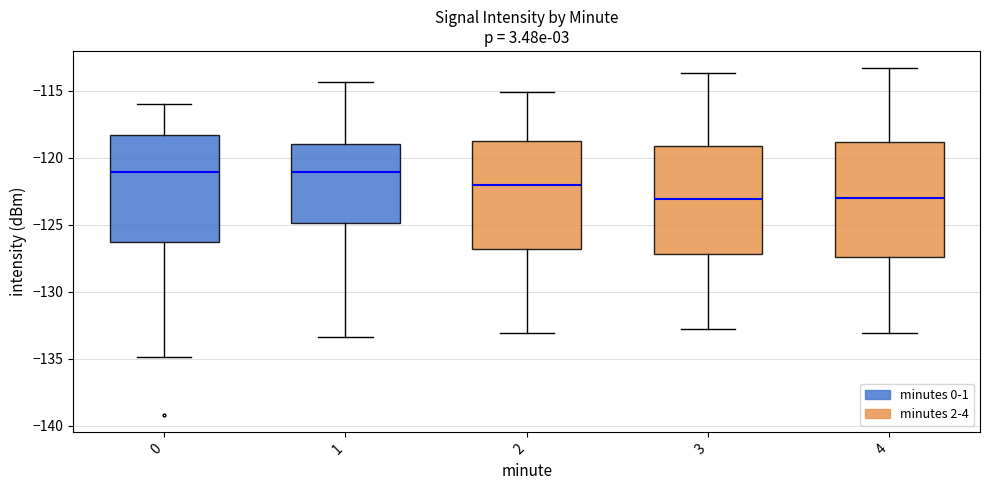

Reading left to right, transcribe this box plot: for each box, give where its median line is, the range the box spans, and where its two whiskers end, as read against the y-axis. The values are not printed on the chart, so give them approximately, as read against the axis.

0: median -121.0, box -126.5 to -118.5, whiskers -135.0 to -116.0
1: median -121.0, box -125.0 to -119.0, whiskers -133.5 to -114.5
2: median -122.0, box -127.0 to -119.0, whiskers -133.0 to -115.0
3: median -123.0, box -127.0 to -119.0, whiskers -133.0 to -113.5
4: median -123.0, box -127.5 to -119.0, whiskers -133.0 to -113.5